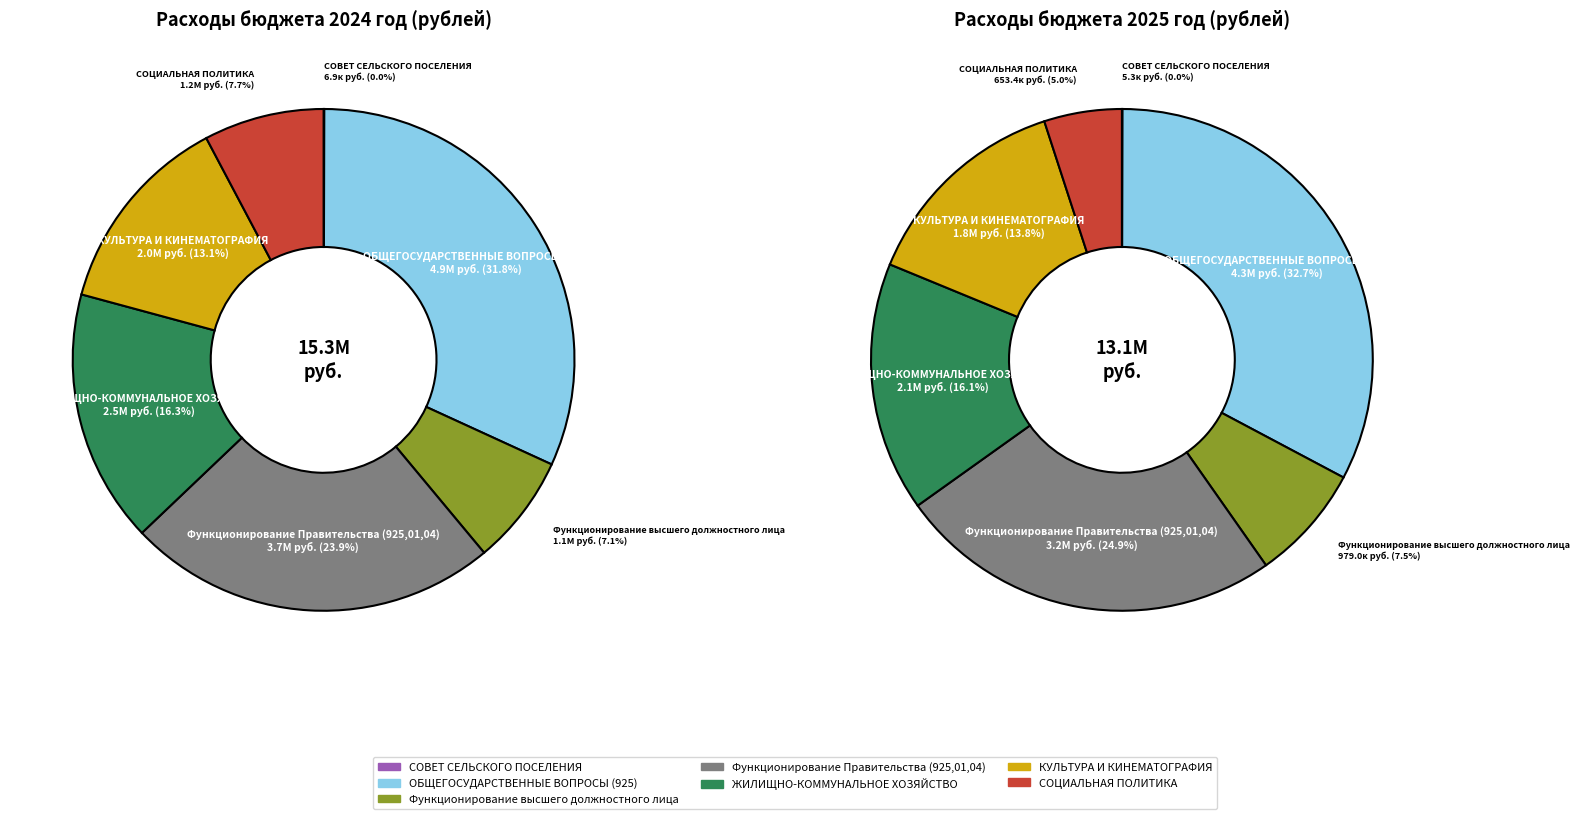

The values_2024 slice represents 0% of the pie. True or false?

True